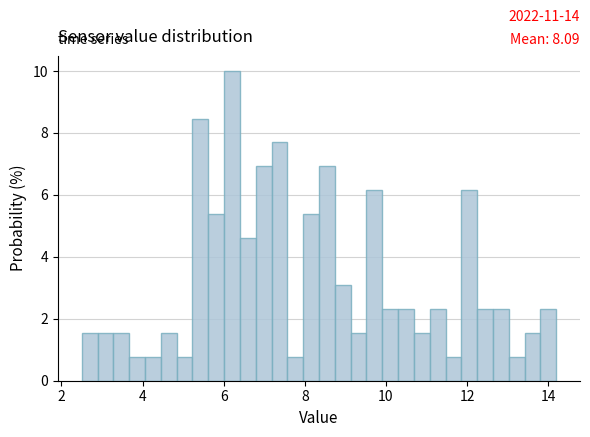

Read against the x-axis, roughly where is the centre of the tallest bar?

6.2